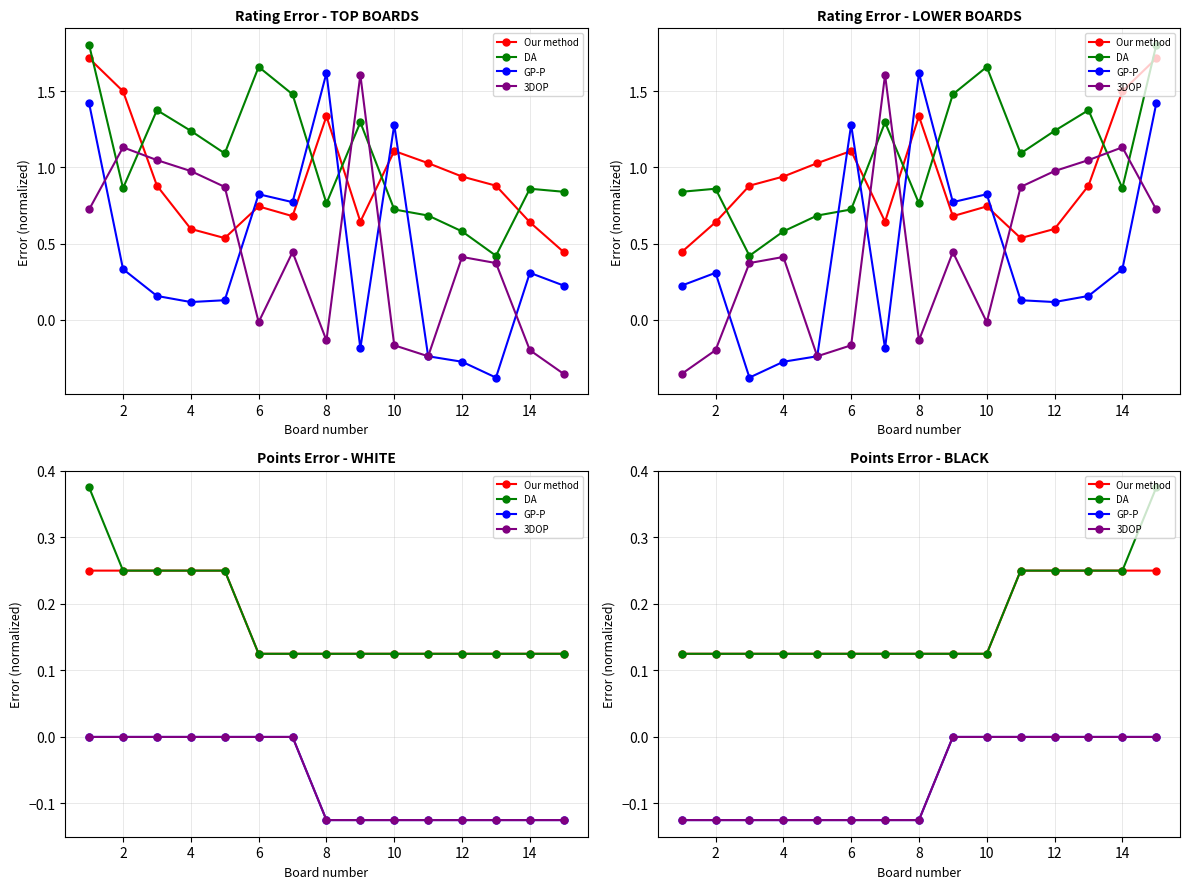

True or false: Our method and GP-P cross at least once.

False